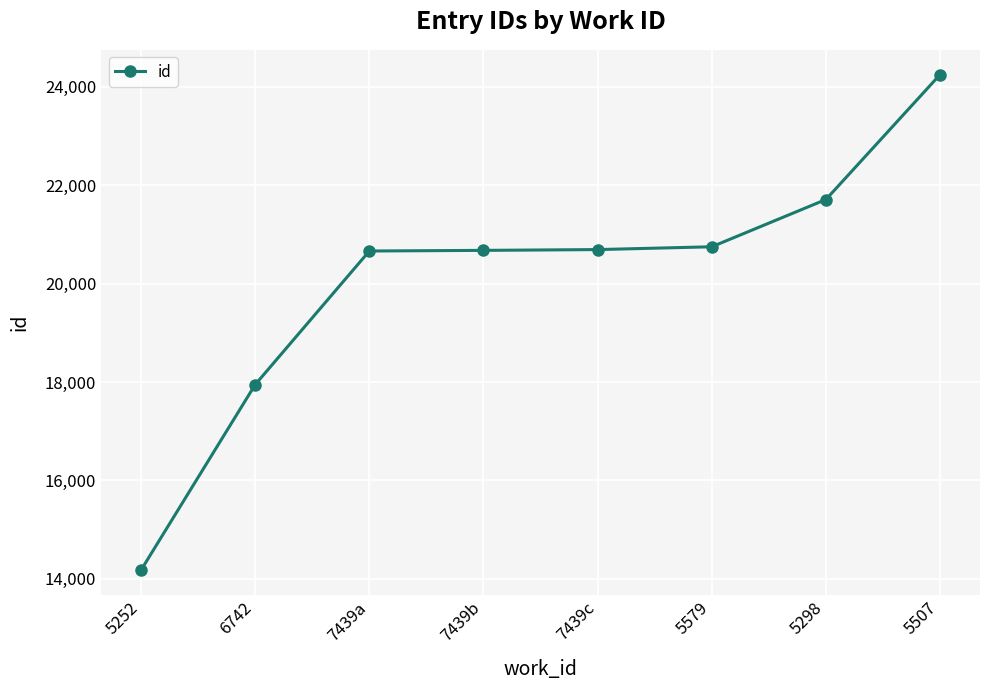

What is the sum of all values?

160844